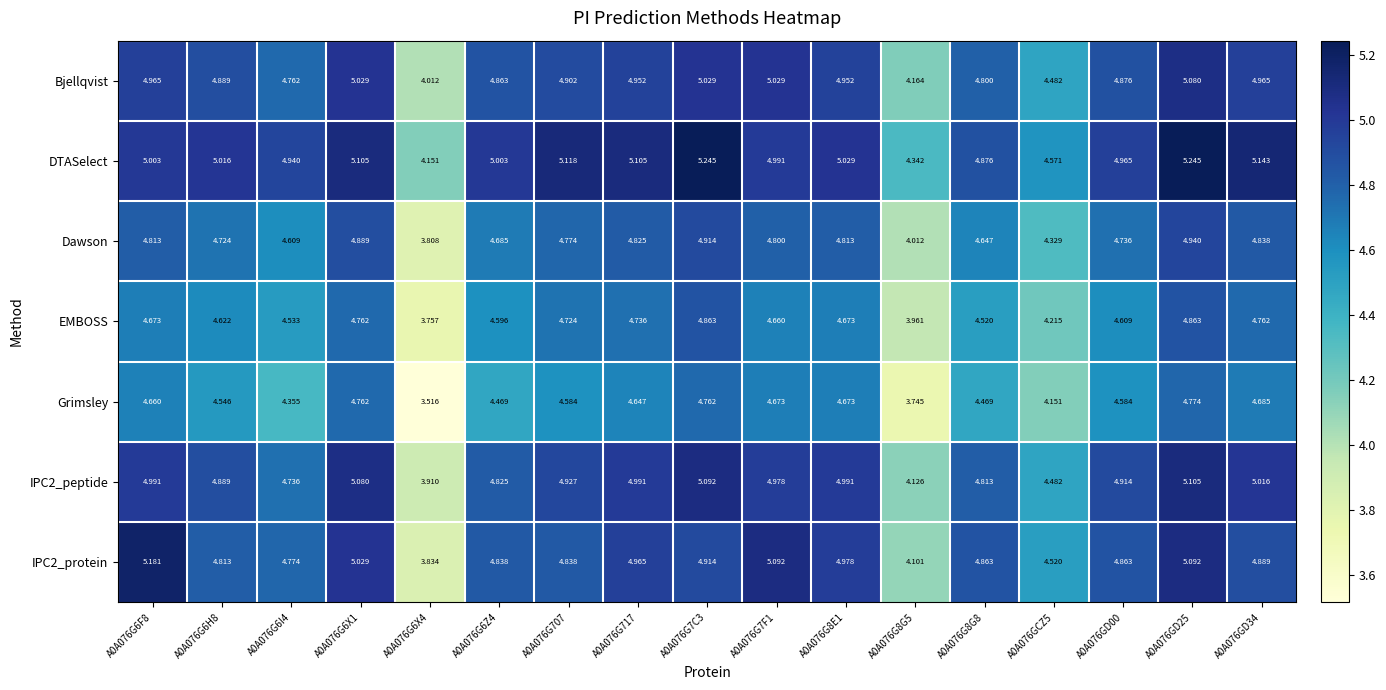

At which category is the sum across all series the highest?

A0A076GD25